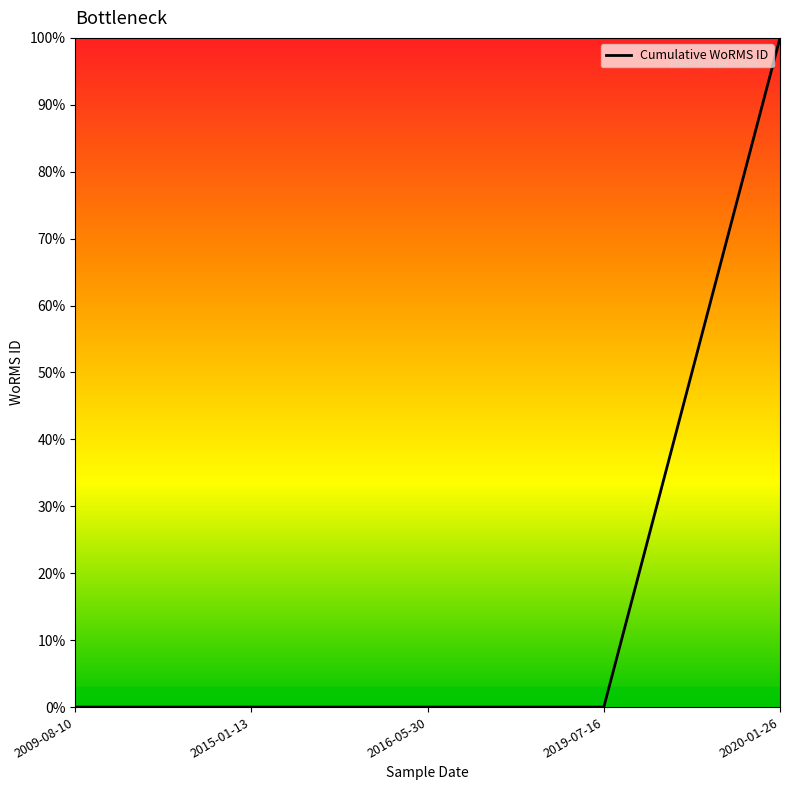

Is this an area chart (filled region under the line)?

No